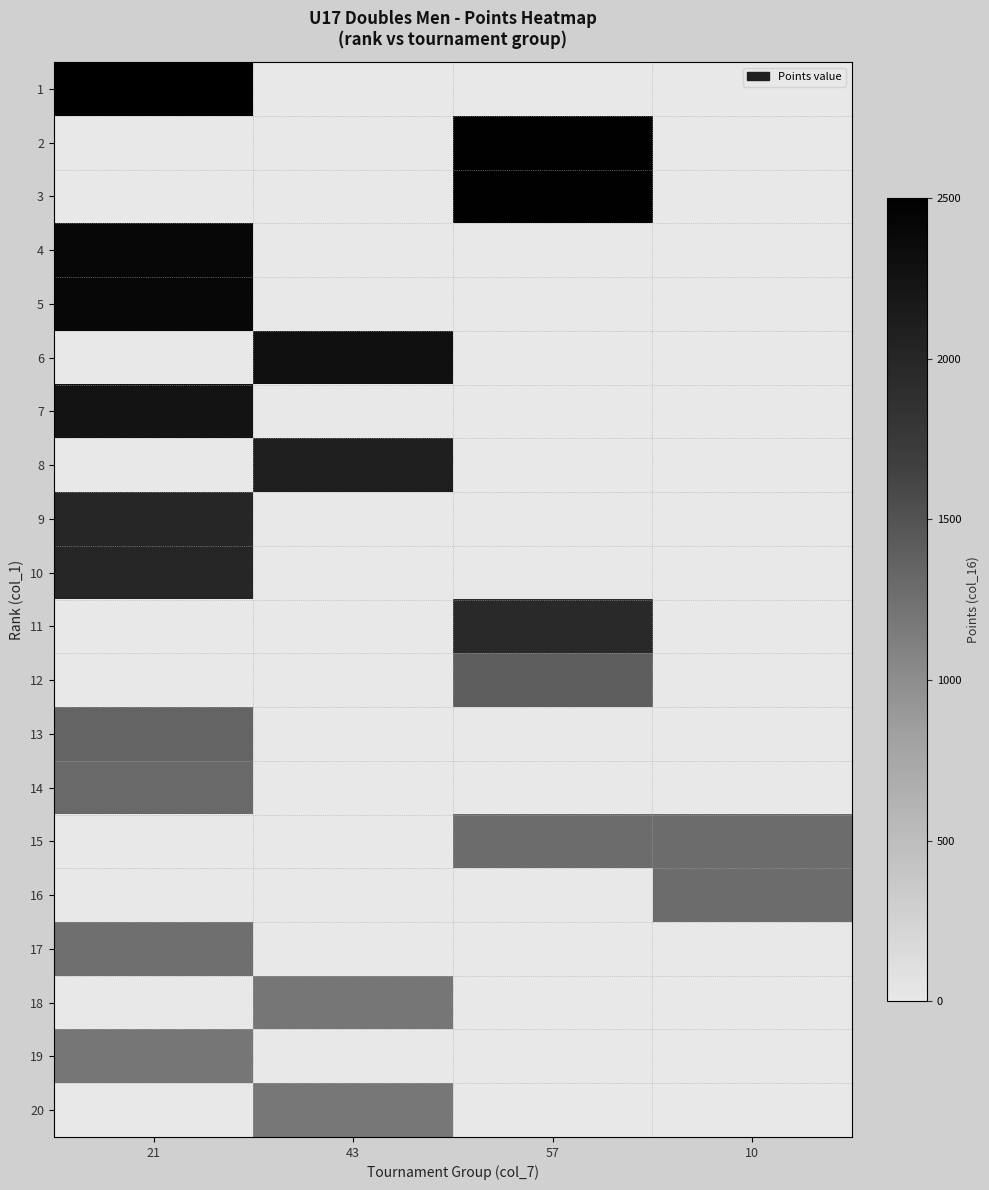

Which has a higher value, 10 or 21?

21